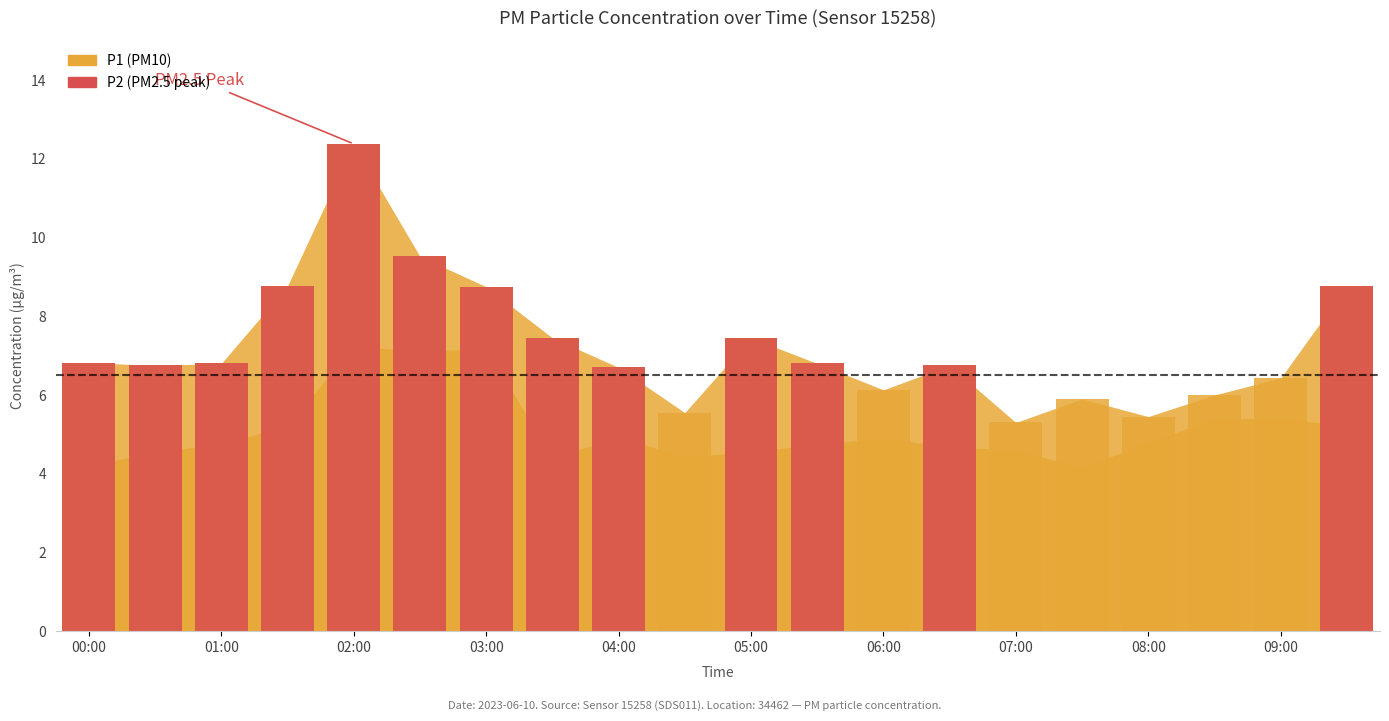

Reading left to right, transcribe all the data shown in this chart.

P1: 6.8	6.8	6.8	8.8	12.4	9.5	8.8	7.5	6.7	5.5	7.5	6.8	6.1	6.8	5.3	5.9	5.5	6.0	6.4	8.8
P2: 4.2	4.5	4.8	5.2	7.2	7.1	7.2	4.4	4.9	4.4	4.5	4.8	4.9	4.7	4.6	4.2	4.8	5.4	5.4	5.2